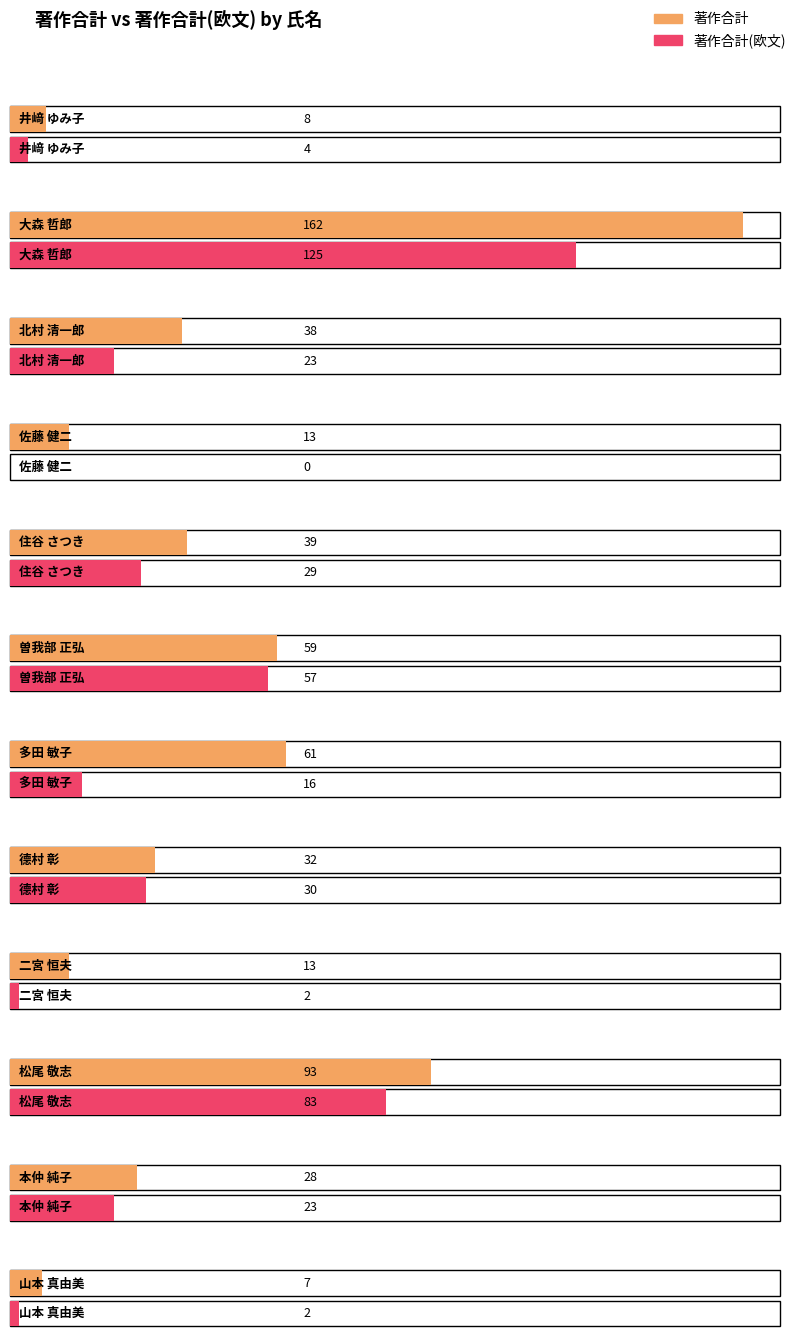

Reading right to left, transcribe all the data shown in this chart.

著作合計: 山本 真由美=7	本仲 純子=28	松尾 敬志=93	二宮 恒夫=13	德村 彰=32	多田 敏子=61	曽我部 正弘=59	住谷 さつき=39	佐藤 健二=13	北村 清一郎=38	大森 哲郎=162	井﨑 ゆみ子=8
著作合計(欧文): 山本 真由美=2	本仲 純子=23	松尾 敬志=83	二宮 恒夫=2	德村 彰=30	多田 敏子=16	曽我部 正弘=57	住谷 さつき=29	佐藤 健二=0	北村 清一郎=23	大森 哲郎=125	井﨑 ゆみ子=4